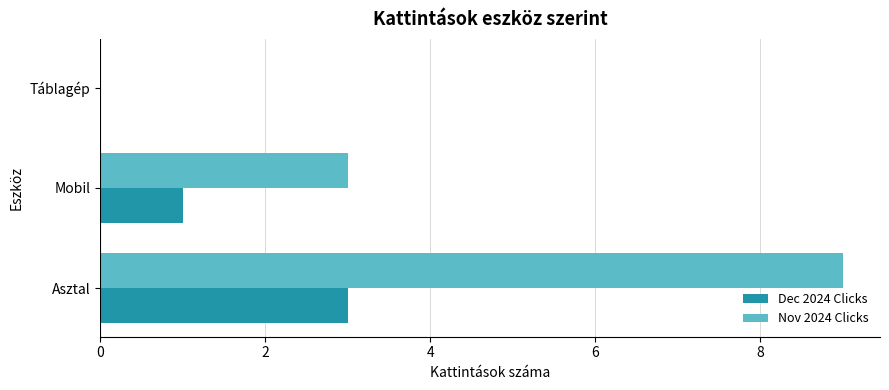

Which series changed the most between Mobil and Táblagép?

Nov 2024 Clicks